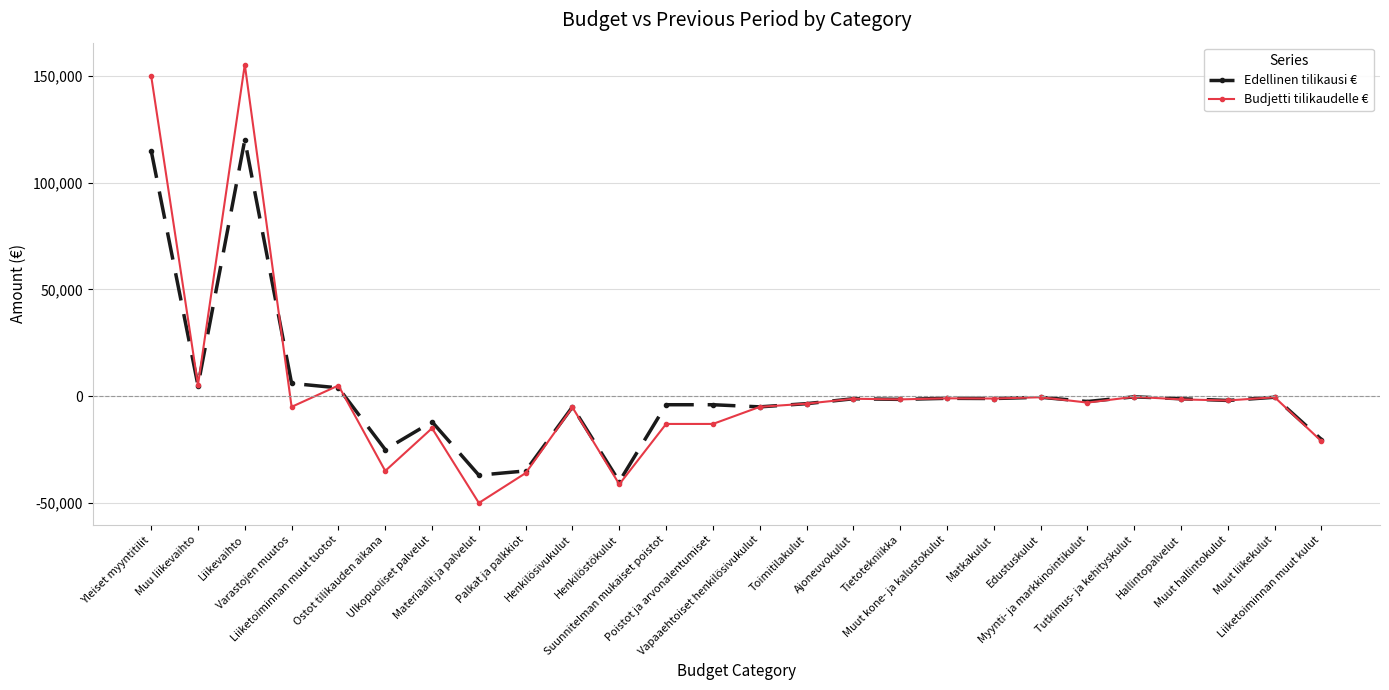

Which series has the largest range (max minus min)?

Budjetti tilikaudelle €